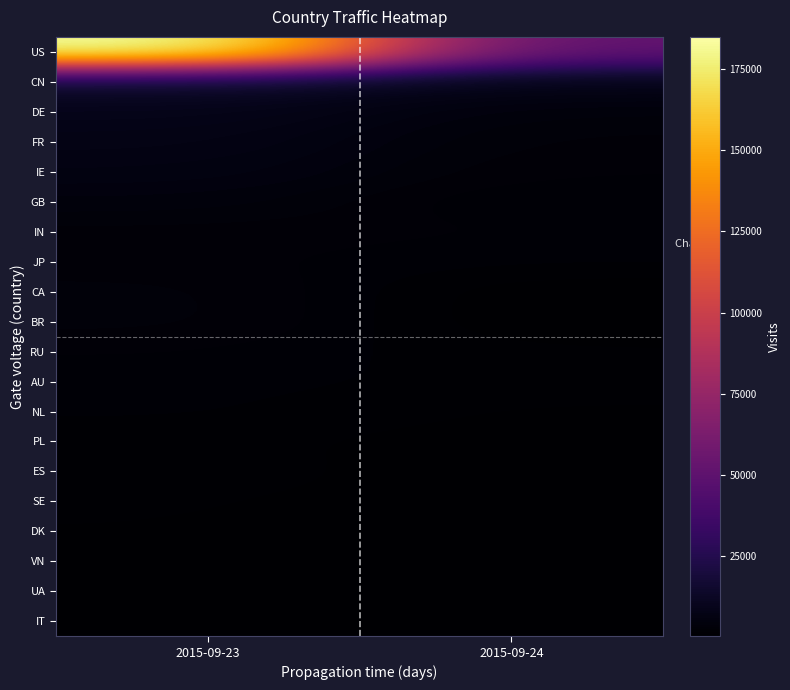

Which series has the largest range (max minus min)?

US